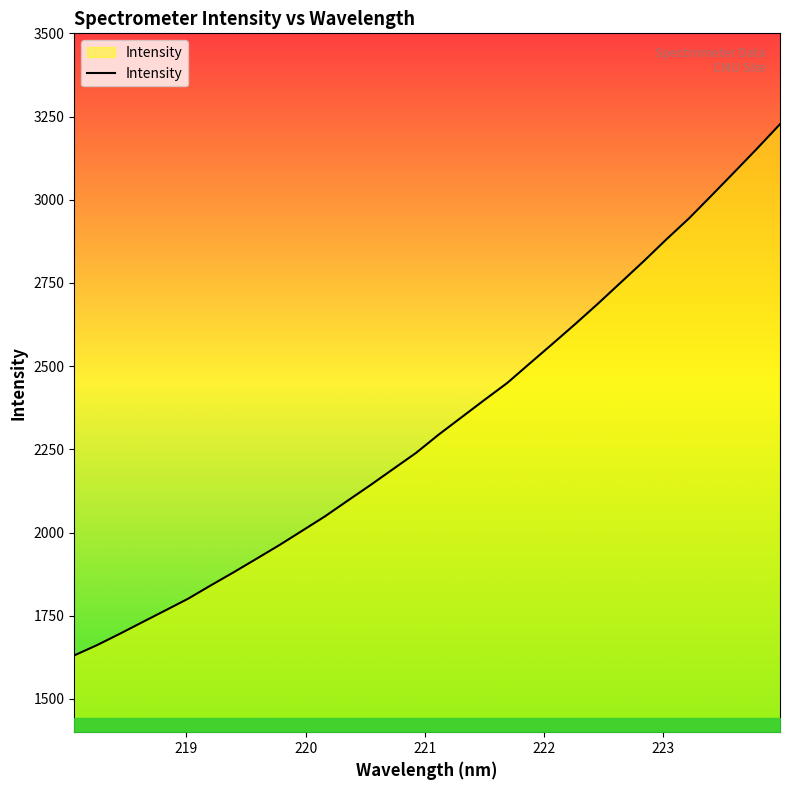

What is the difference between the maximum and minimum values?

1596.1